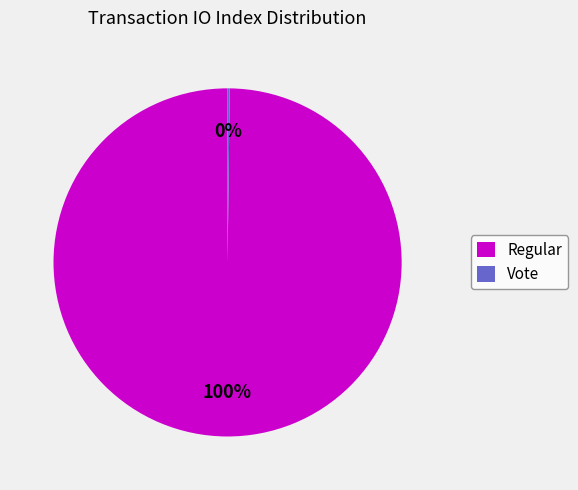

To the nearest percent, what is the average slice percentage?

50%